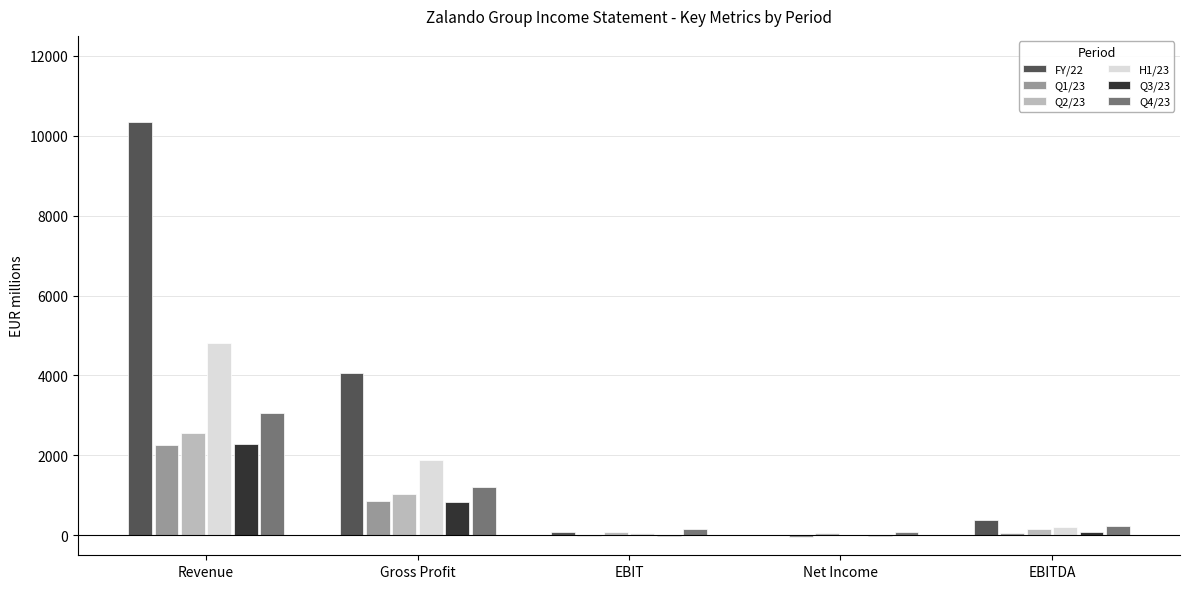

What is the sum of all FY/22 values?

14891.5